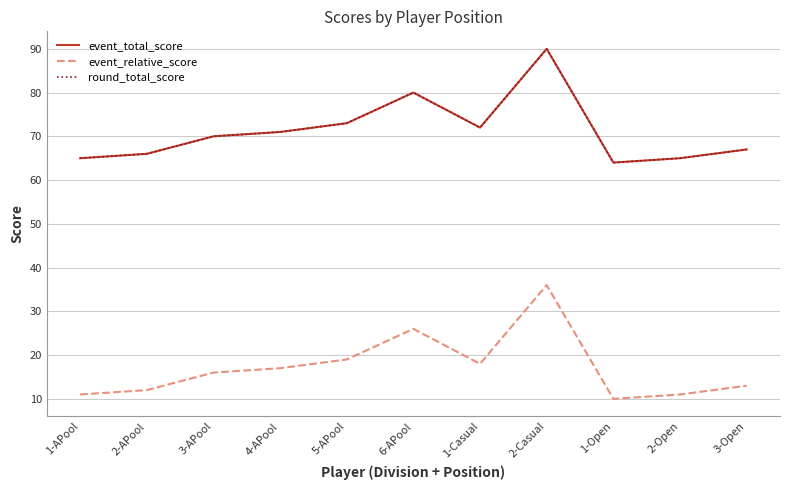

At which category is the sum across all series the highest?

2-Casual